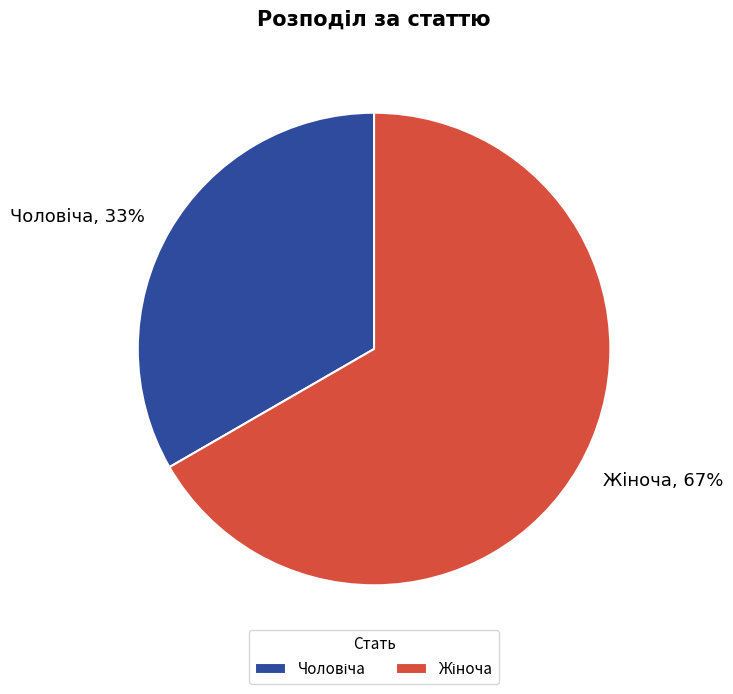

To the nearest percent, what is the average slice percentage?

50%